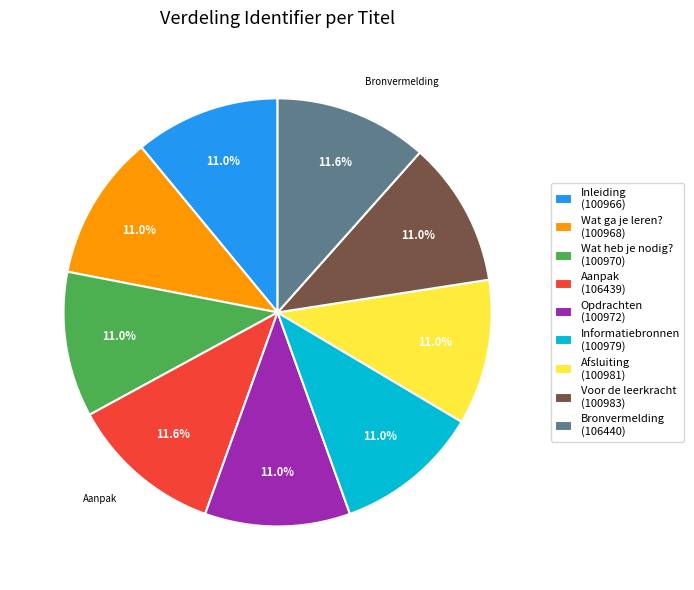

To the nearest percent, what portion does Aanpak represent?

12%